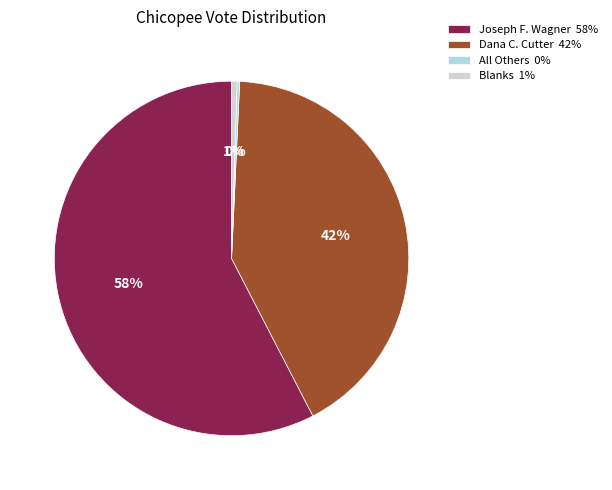

Which category accounts for the majority?

Joseph F. Wagner